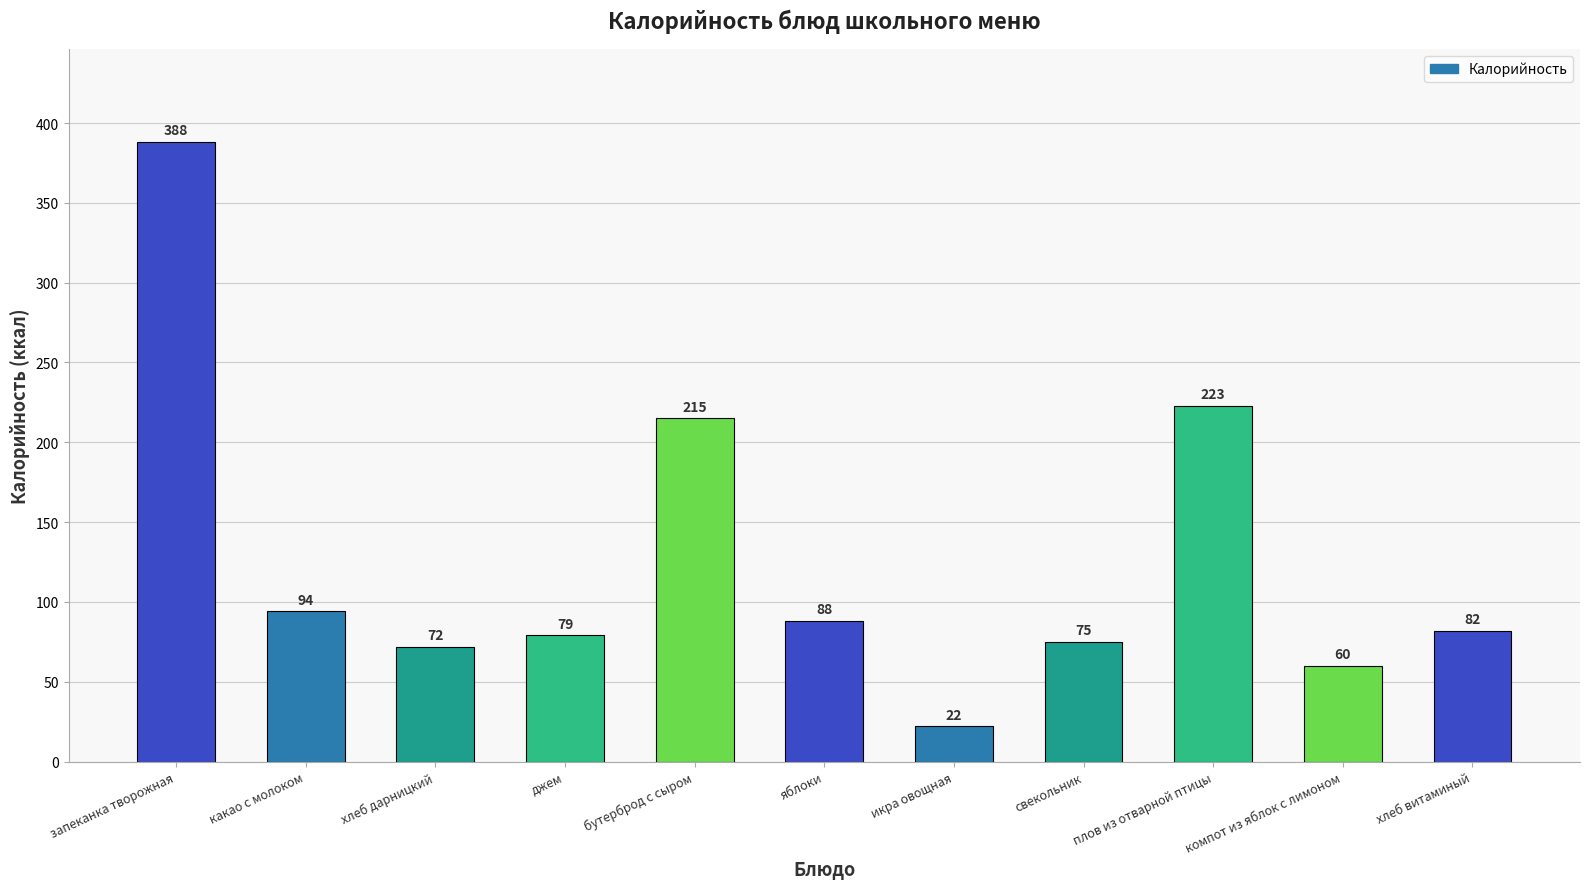

What is the ratio of the value at бутерброд с сыром to the value at плов из отварной птицы?

1.0